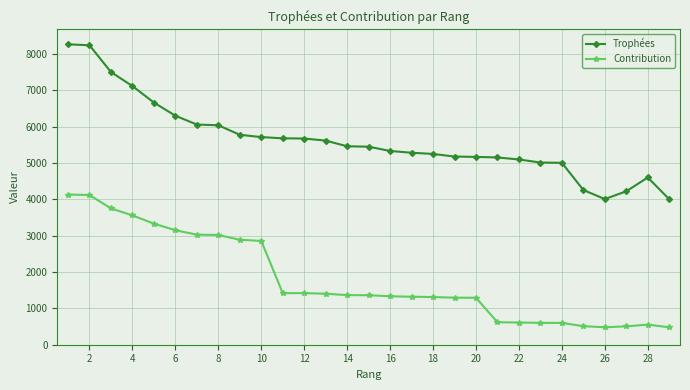

Which series has the largest total across all categories?

Trophées